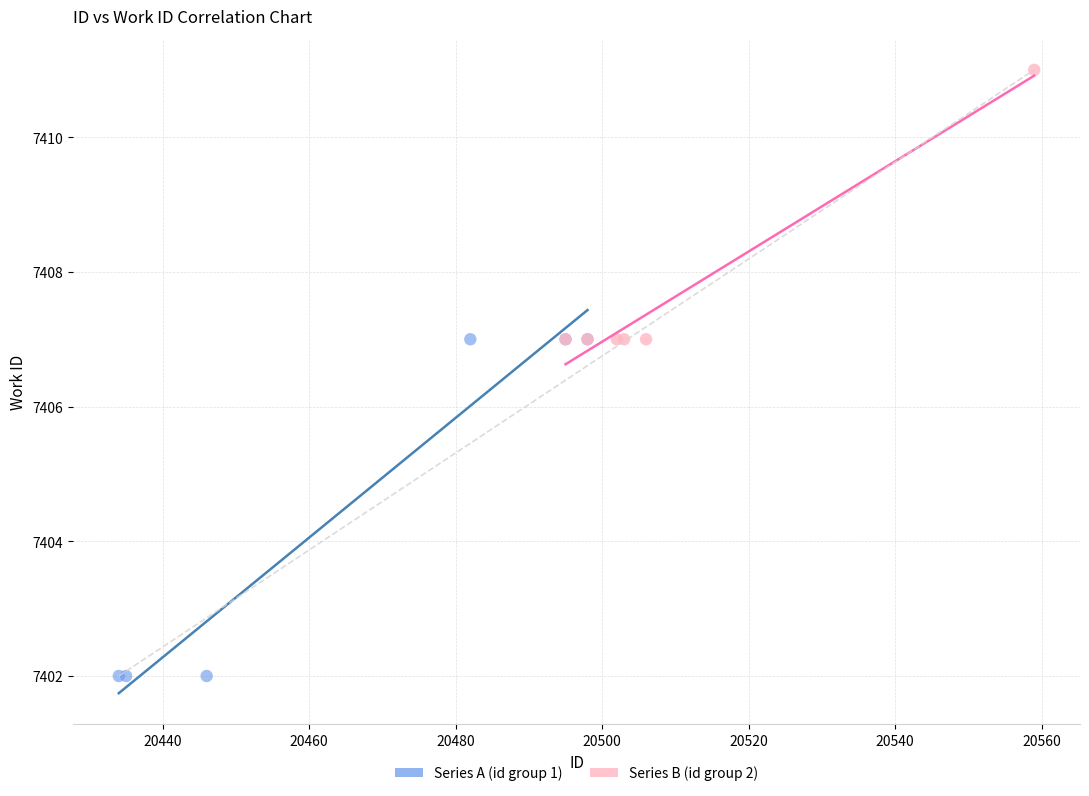

Which series contains the lowest Y value?

Series A (id group 1)